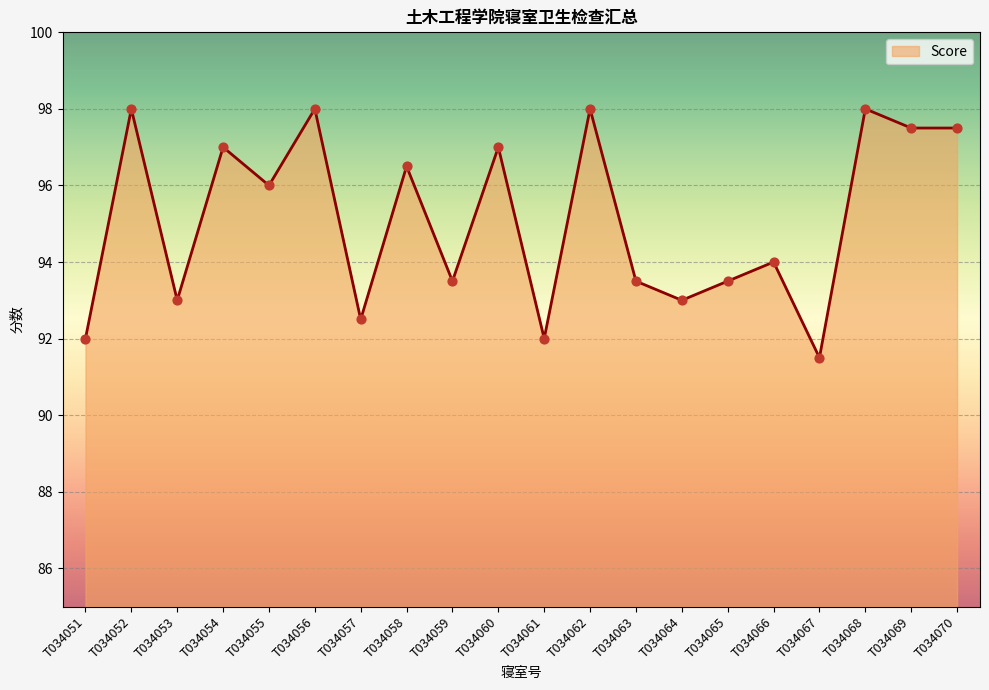

What is the ratio of the value at T034066 to the value at T034069?

1.0